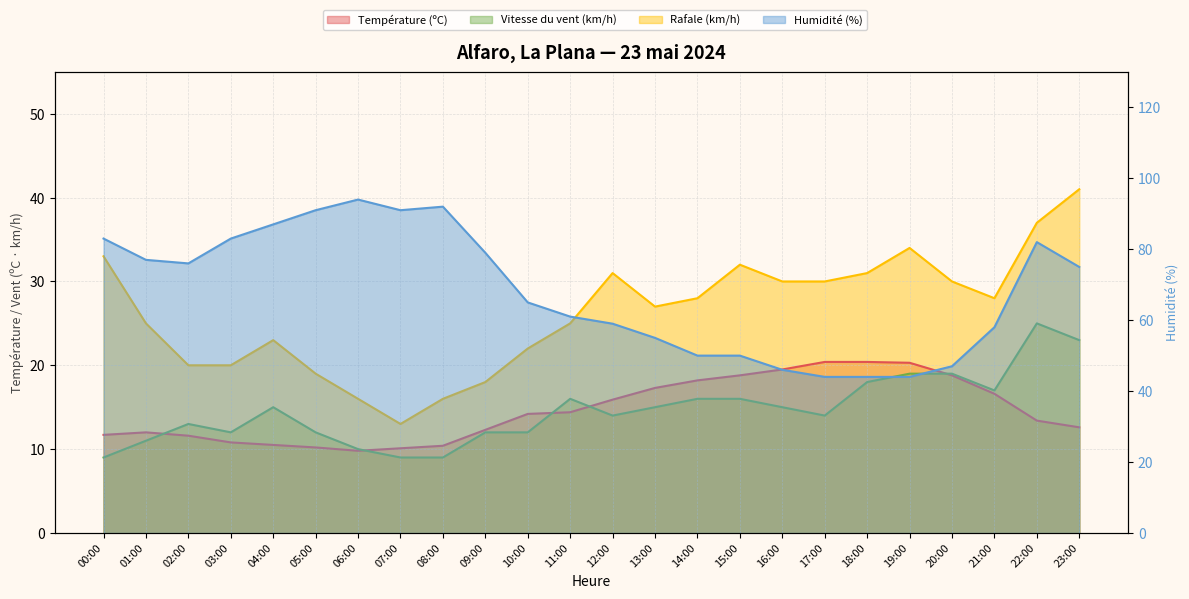

What are all the series names shown in the legend?

Température (ºC), Humidité (%), Vitesse du vent (km/h), Rafale (km/h)